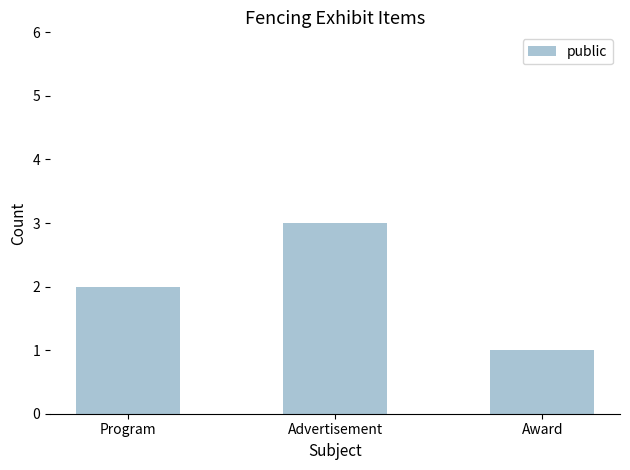

How many distinct data groups are displayed?

1